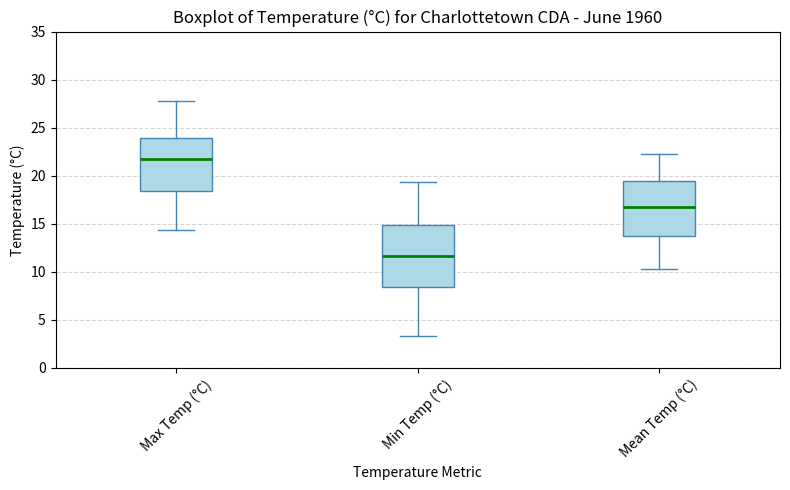

Reading left to right, transcribe this box plot: for each box, give where its median line is, the range the box spans, and where its two whiskers end, as read against the y-axis. The values are not printed on the chart, so give them approximately, as read against the axis.

Max Temp (°C): median 21.5, box 18.5 to 24.0, whiskers 14.5 to 28.0
Min Temp (°C): median 11.5, box 8.5 to 15.0, whiskers 3.5 to 19.5
Mean Temp (°C): median 16.5, box 14.0 to 19.5, whiskers 10.5 to 22.5